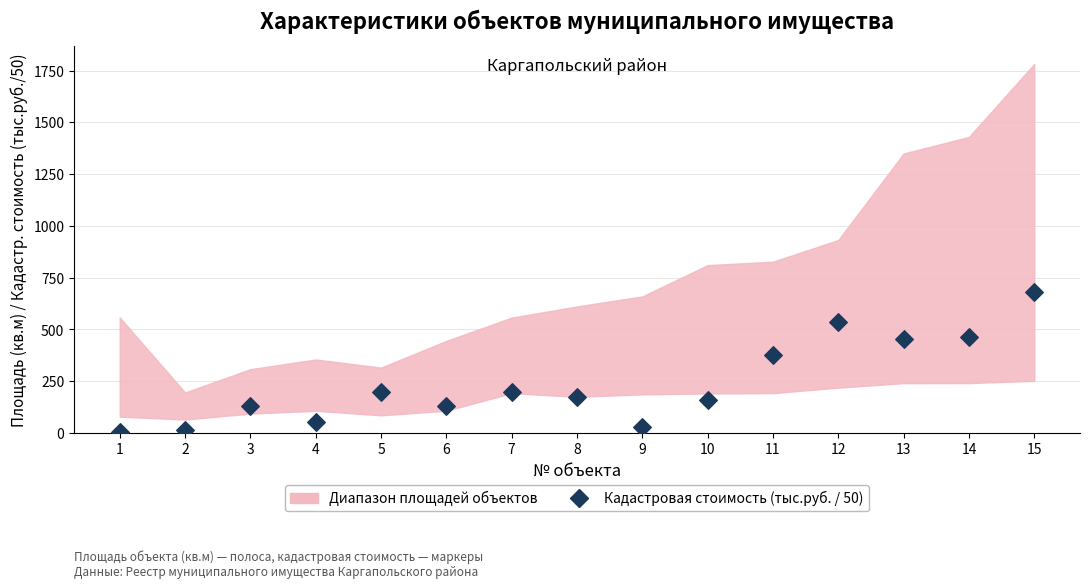

What Y value in the scatter plot is closest to 343?

378.5